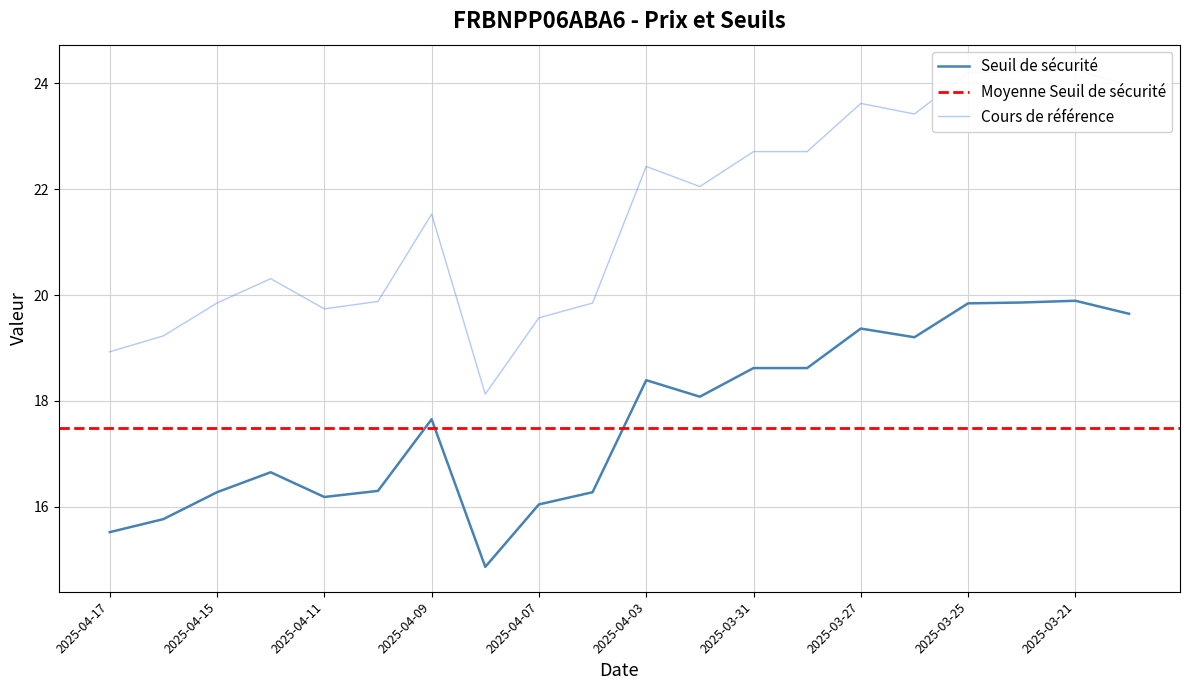

How many data points in Cours de référence are above 22?

10